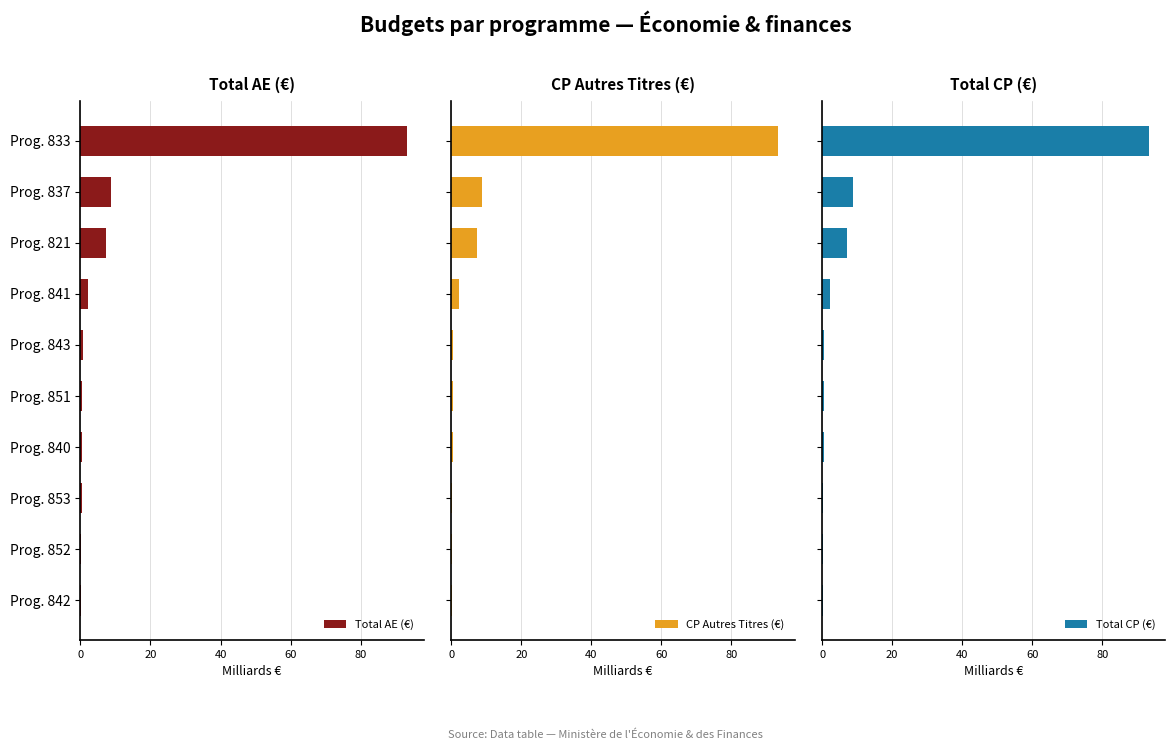

True or false: Total AE (€) has a value of 0.4 at Prog. 853.

True